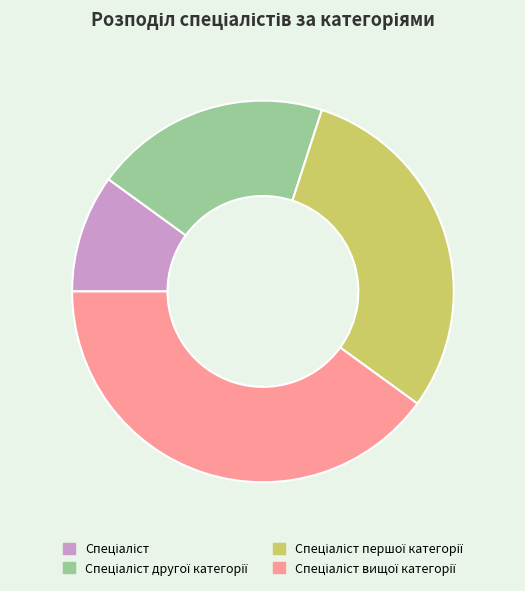

How many segments does this pie chart have?

4